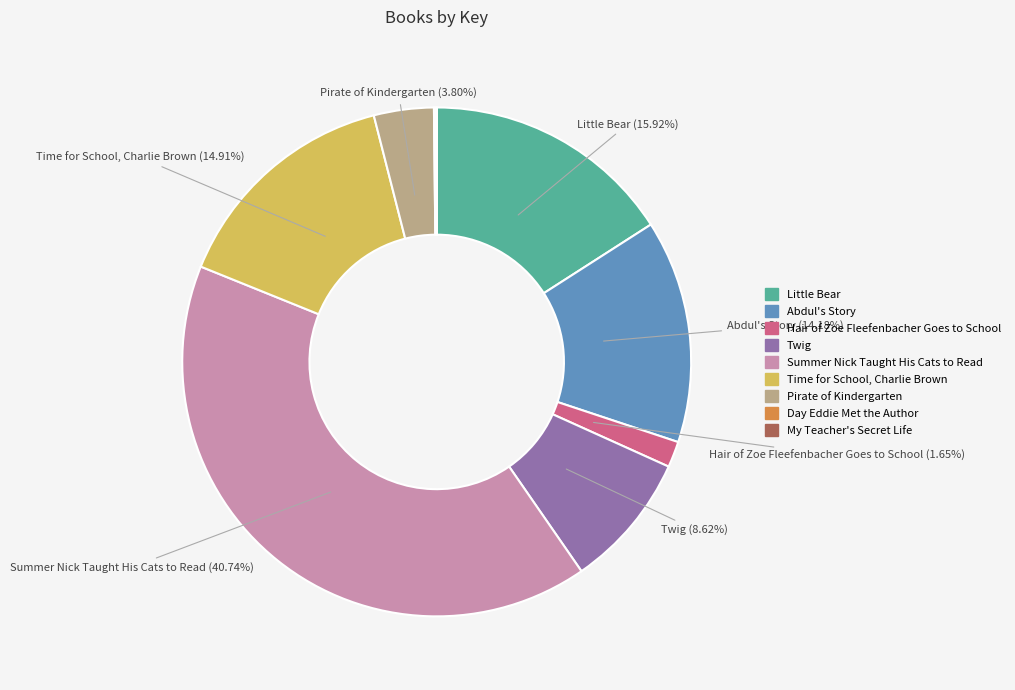

Which slice is the largest?

Summer Nick Taught His Cats to Read